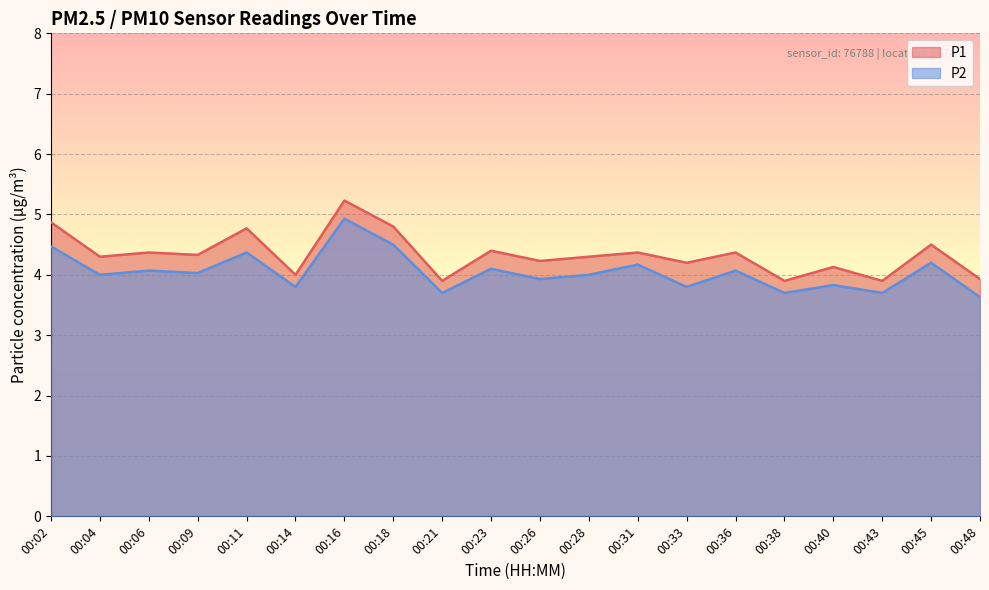

At which category is the sum across all series the highest?

00:16